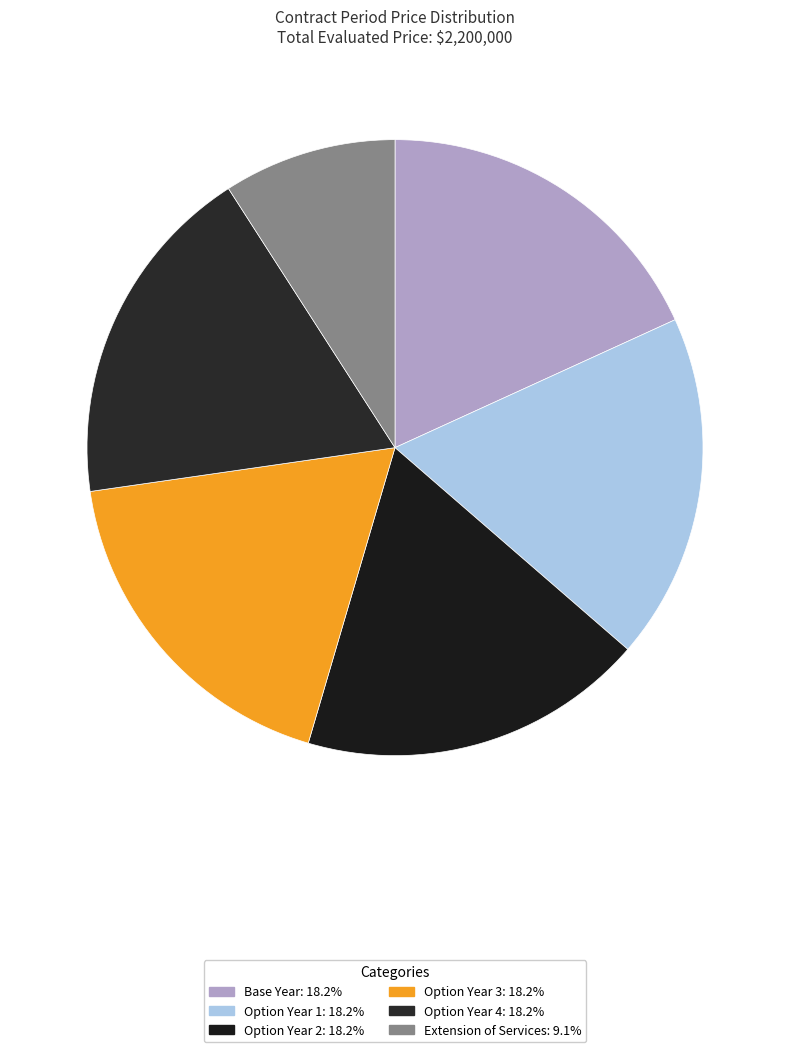

Combined, do Option Year 2 and Extension of Services account for over 50%?

No